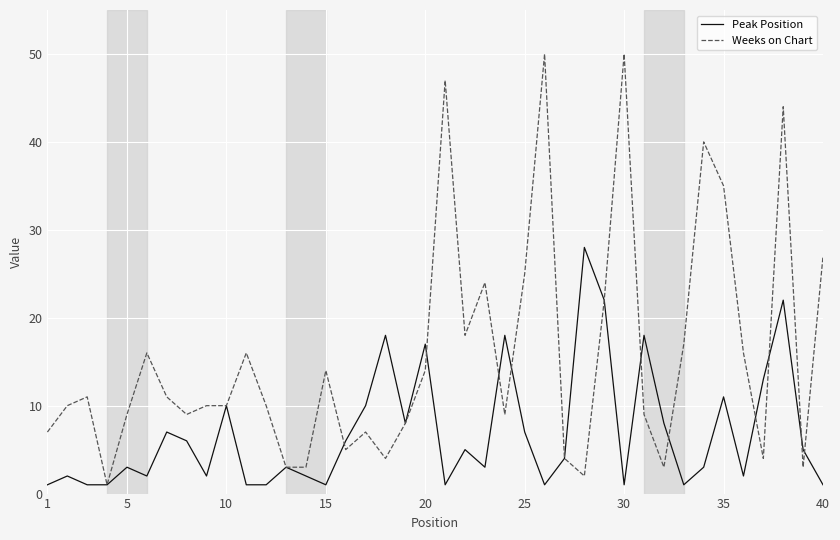

True or false: Weeks on Chart and Peak Position intersect in this chart.

True